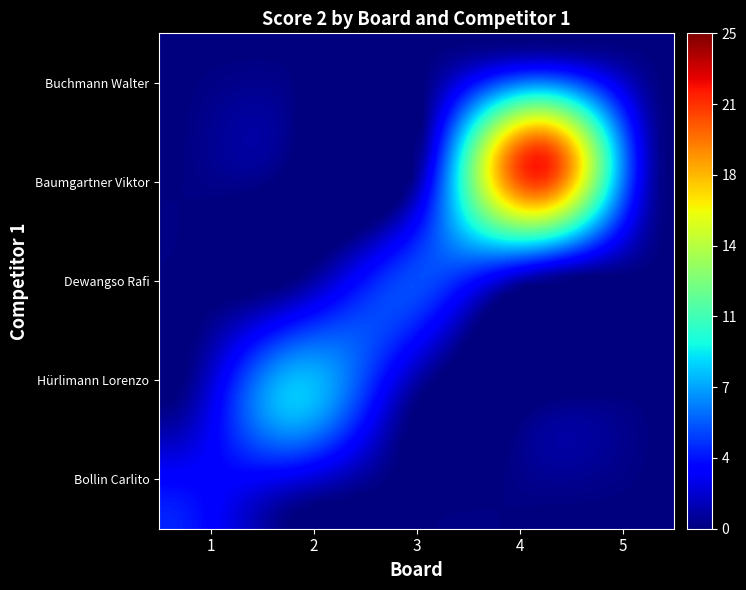

Reading left to right, extract all data points from this chart.

Bollin Carlito: 4	0	0	0	0
Hürlimann Lorenzo: 0	8	0	0	0
Dewangso Rafi: 0	0	5	0	0
Baumgartner Viktor: 0	0	0	22	0
Buchmann Walter: 0	0	0	0	0